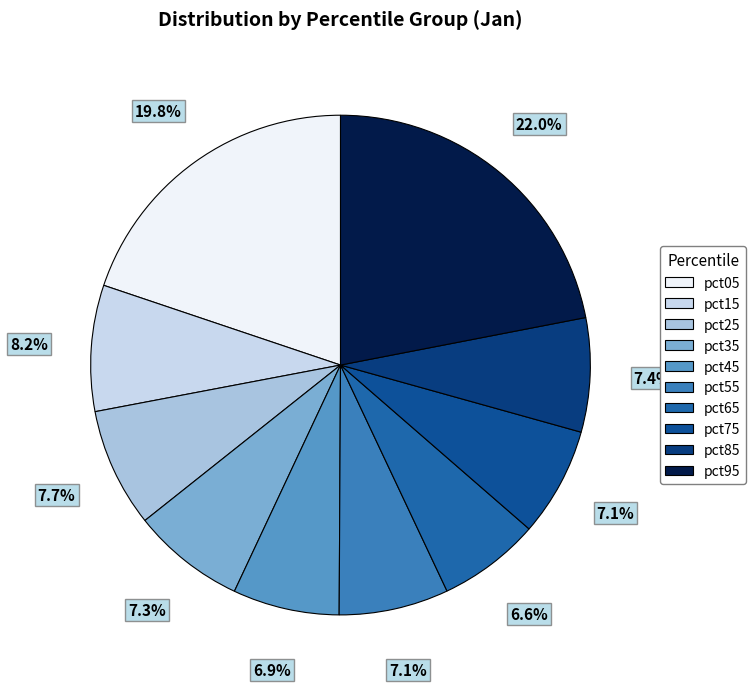

Which slice is the smallest?

pct65